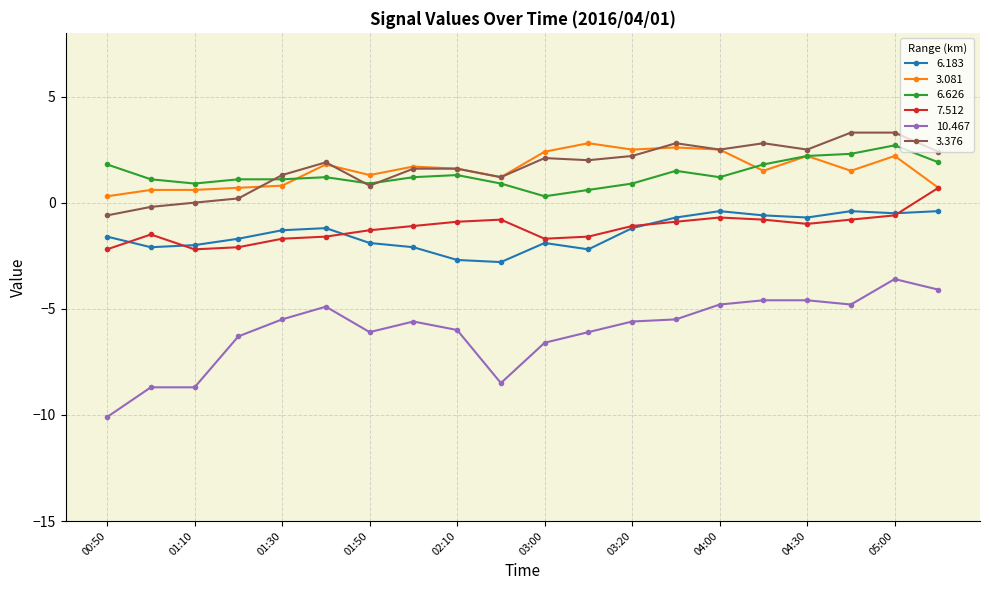

What is the value of the 10.467 point at the 4th from the left?

-6.3